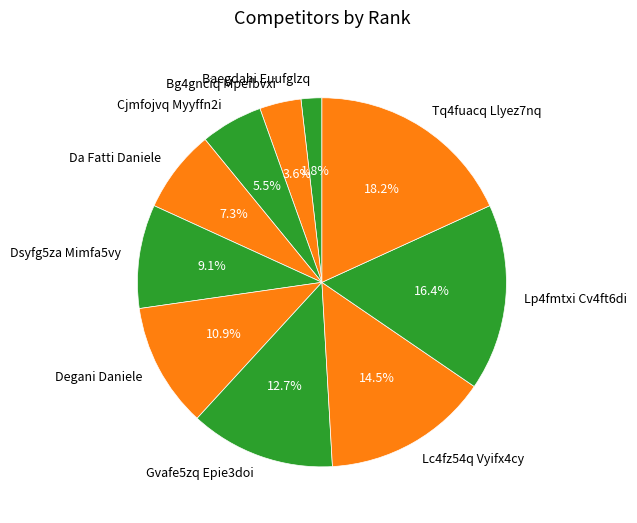

To the nearest percent, what is the difference between the Degani Daniele and Lc4fz54q Vyifx4cy slice percentages?

4%